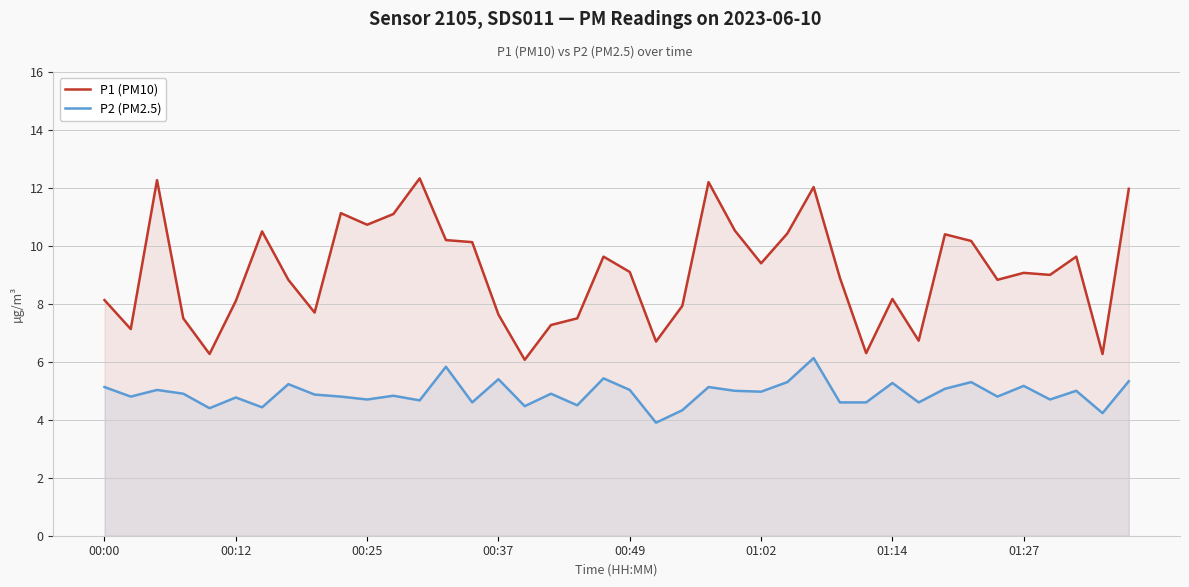

List the series in order of their overall mean, highest first.

P1 (PM10), P2 (PM2.5)